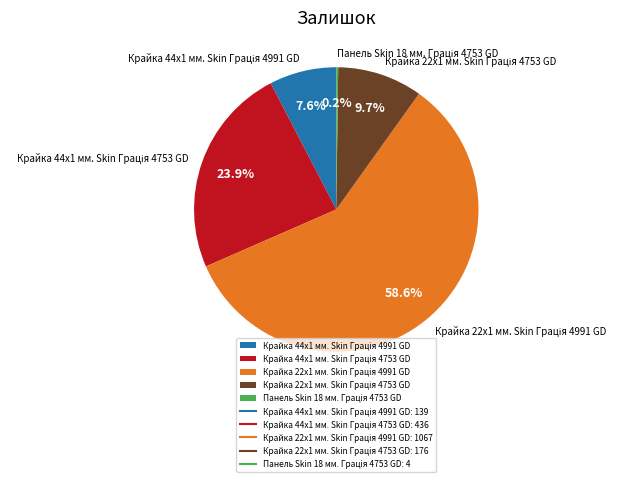

Does any single category account for the majority?

Yes